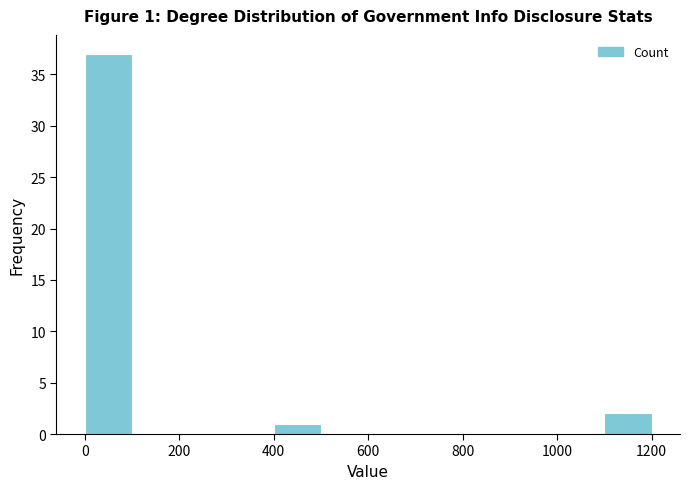

Over which range of the x-axis is the bar tallest?

0 to 100